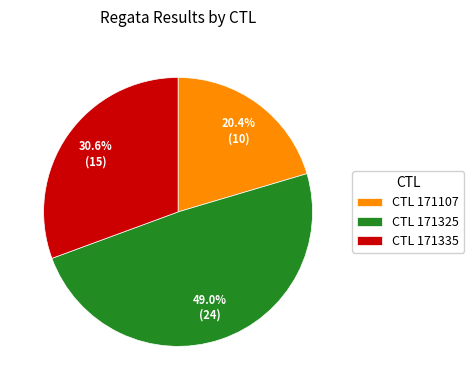

Between CTL 171325 and CTL 171107, which is larger?

CTL 171325